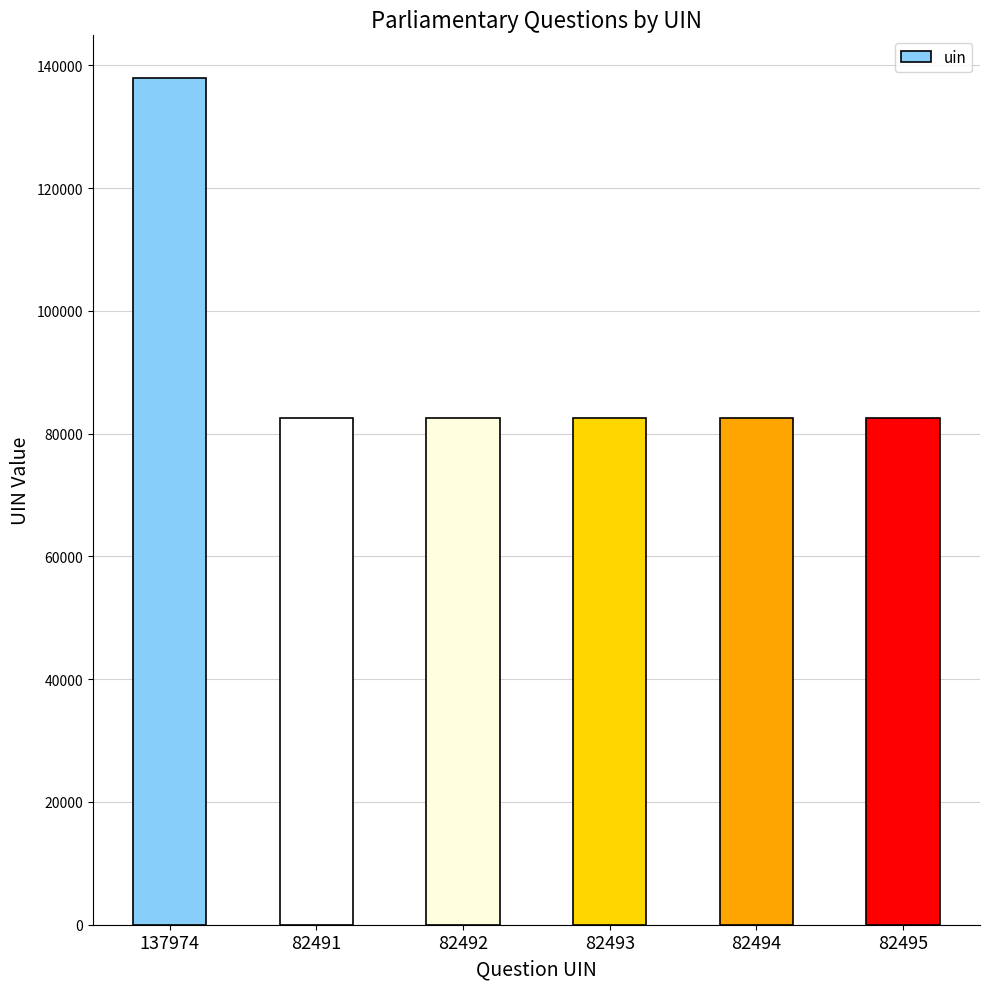

What is the change in value from 82492 to 82493?

+1